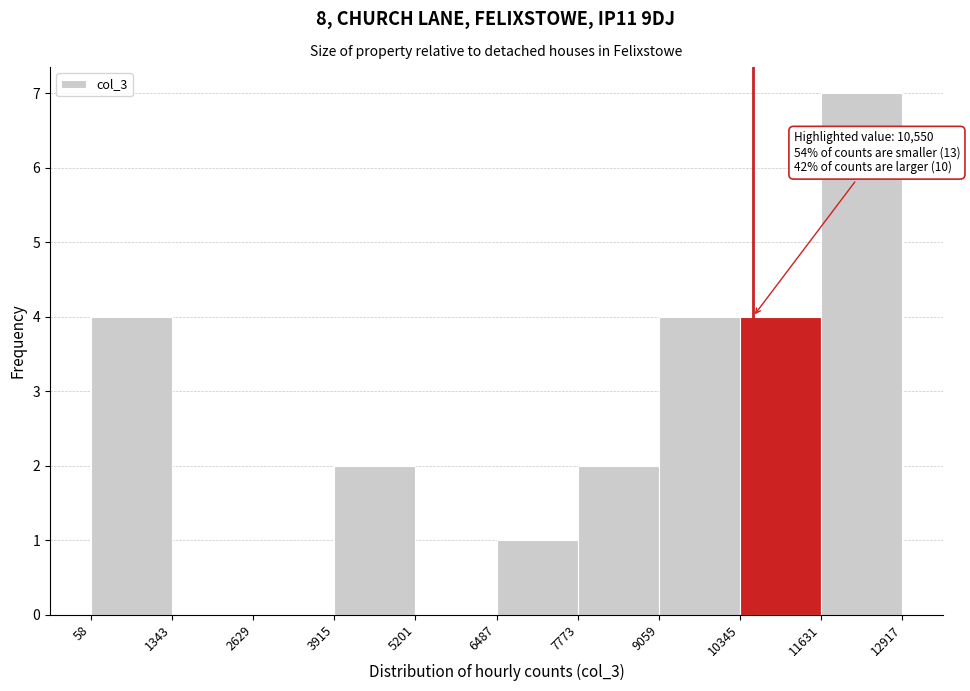

Which range on the x-axis has the tallest bar?

11631 to 12917